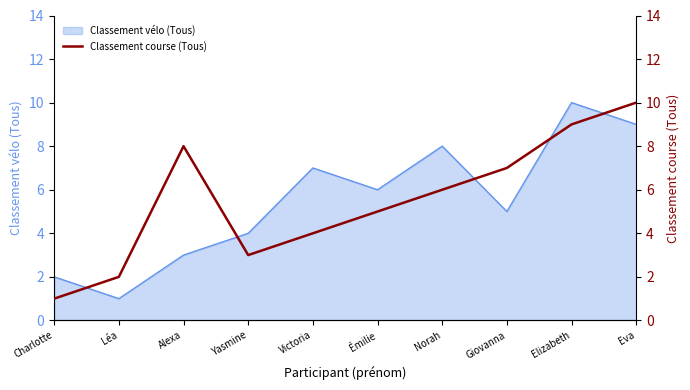

Which category has the lowest value in the Classement vélo (Tous) series?

Léa